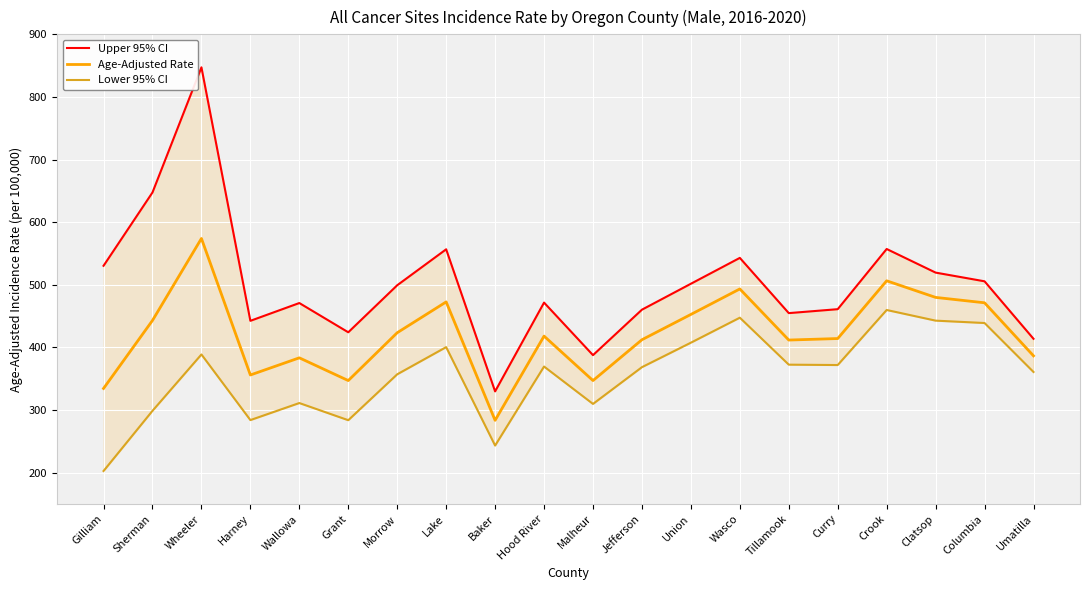

Is it true that Age-Adjusted Rate equals 792.5 at Columbia?

False